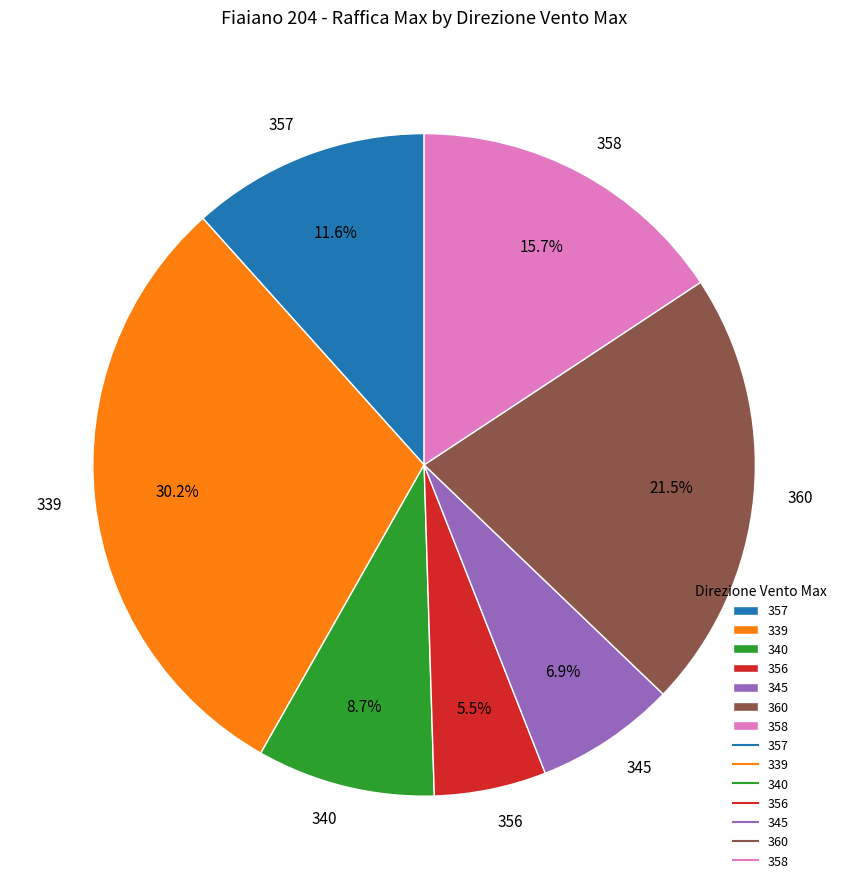

How many segments does this pie chart have?

7